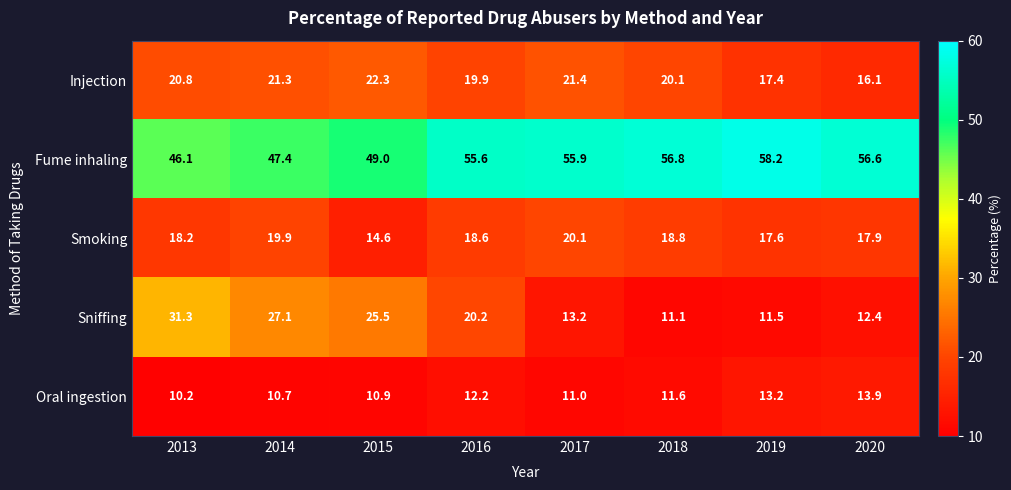

At which category does the chart reach its peak across all series?

2019